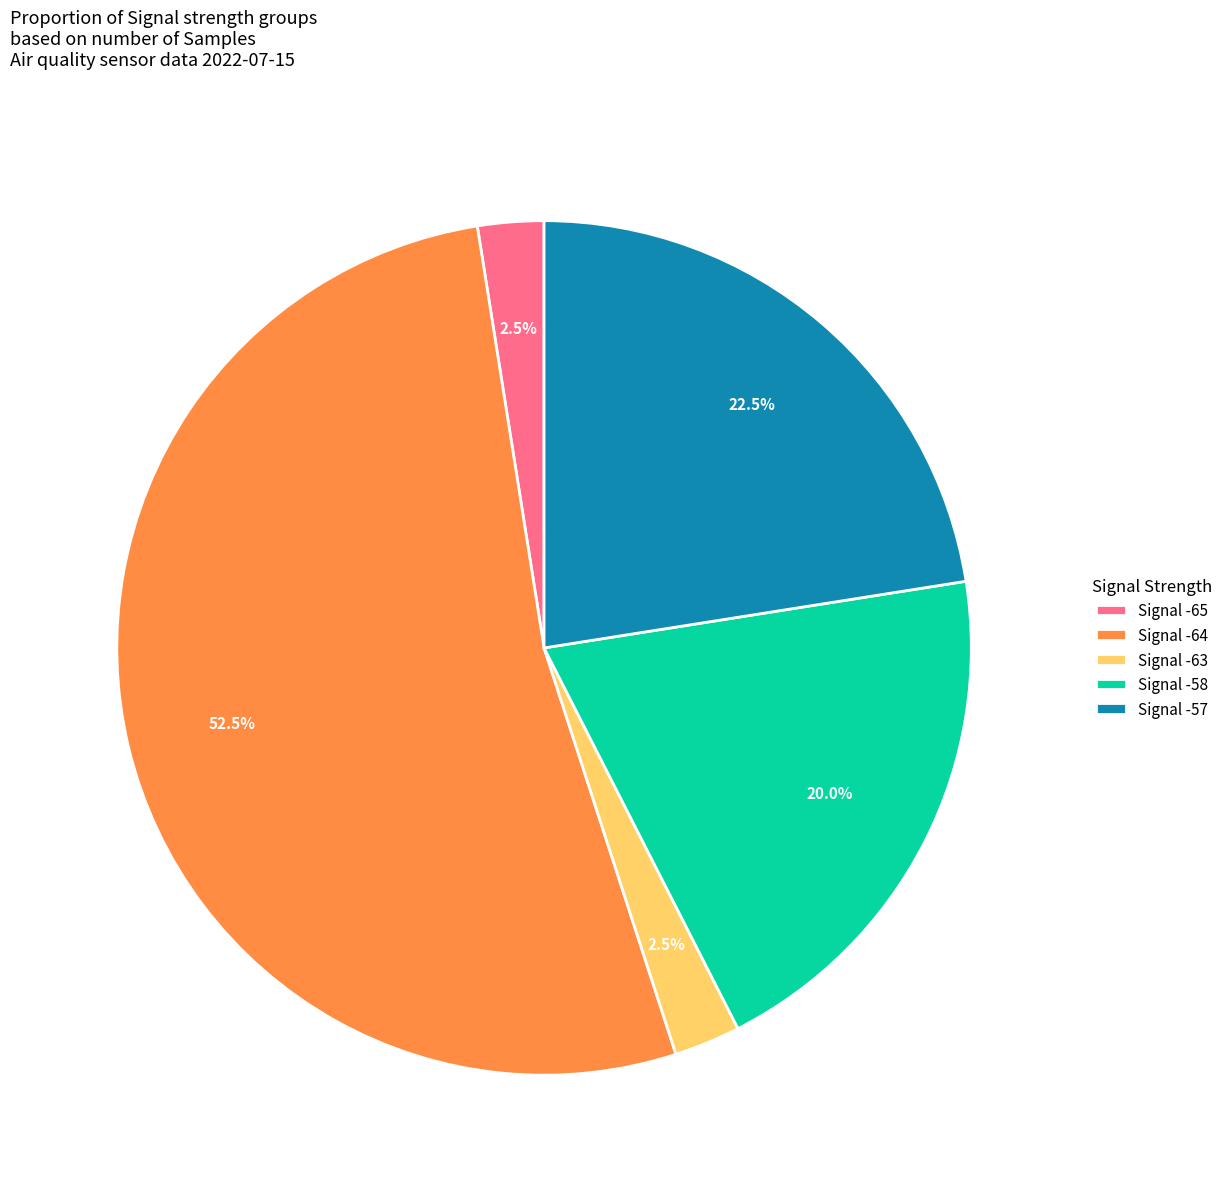

Is there any slice that represents more than half of the pie?

Yes